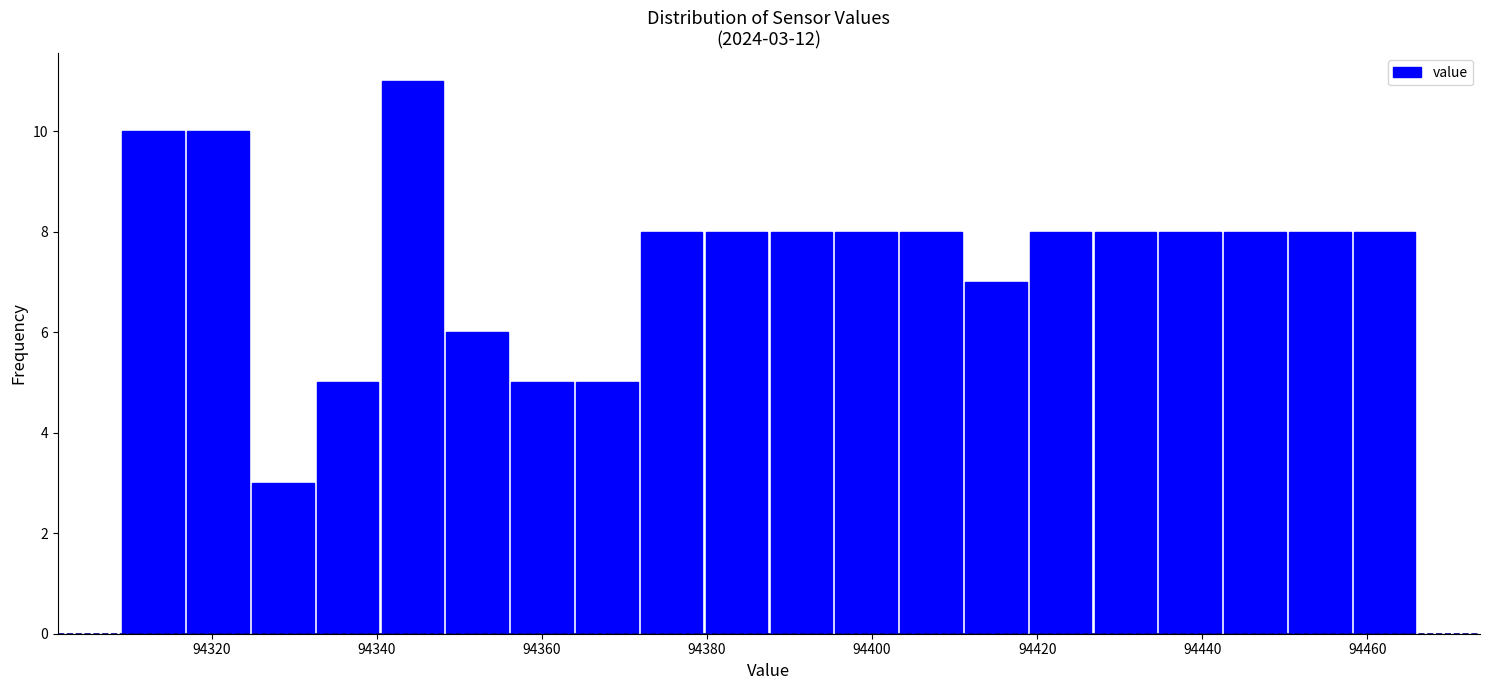

Read against the x-axis, roughly where is the centre of the tallest bar?

94344